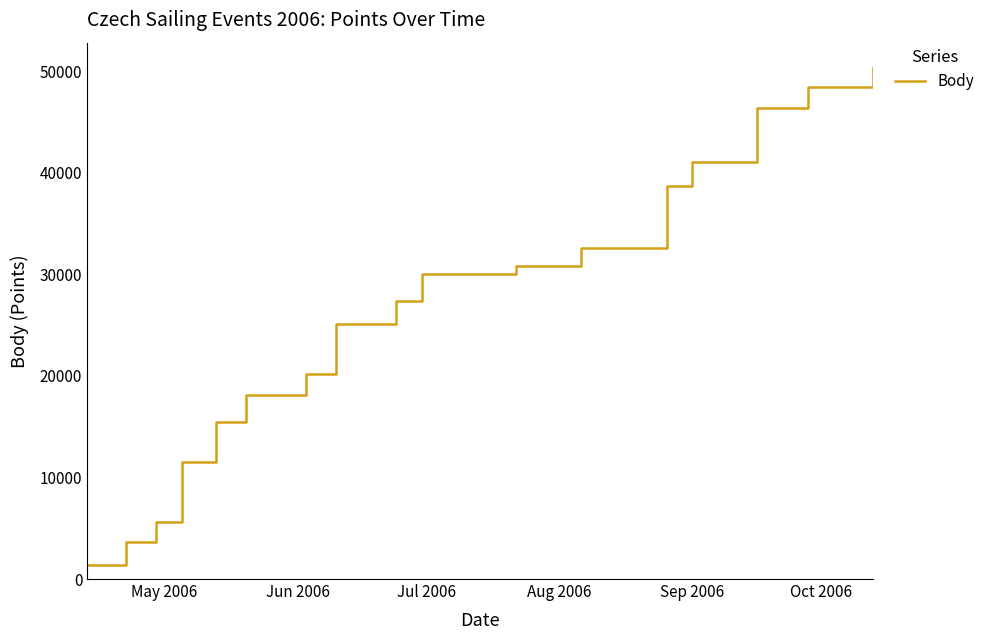

What is the sum of all values?

493165